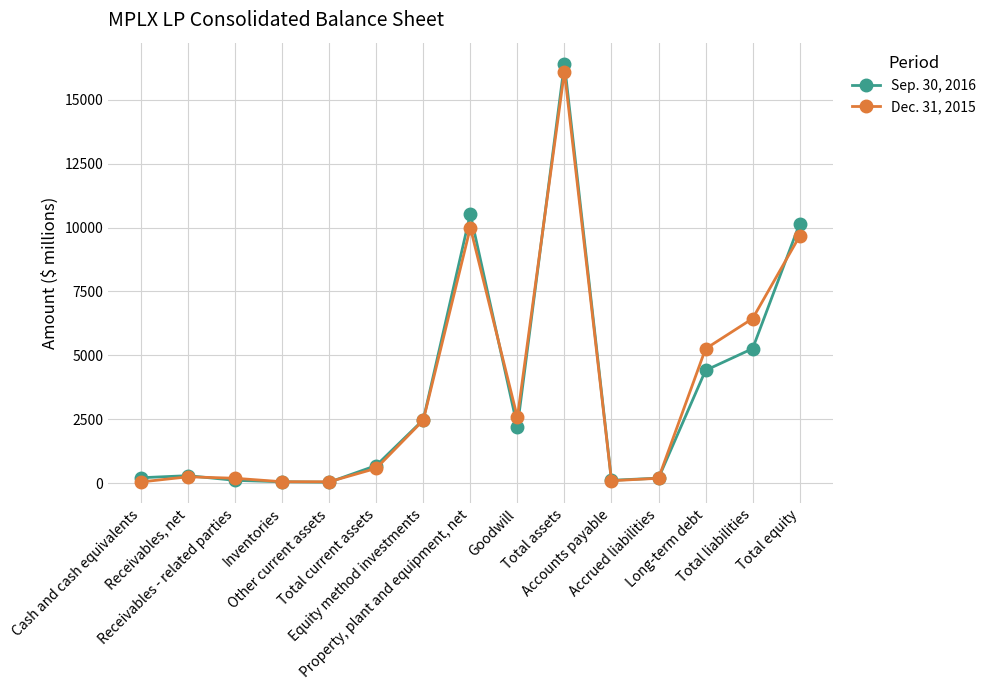

How many lines are shown in the chart?

2